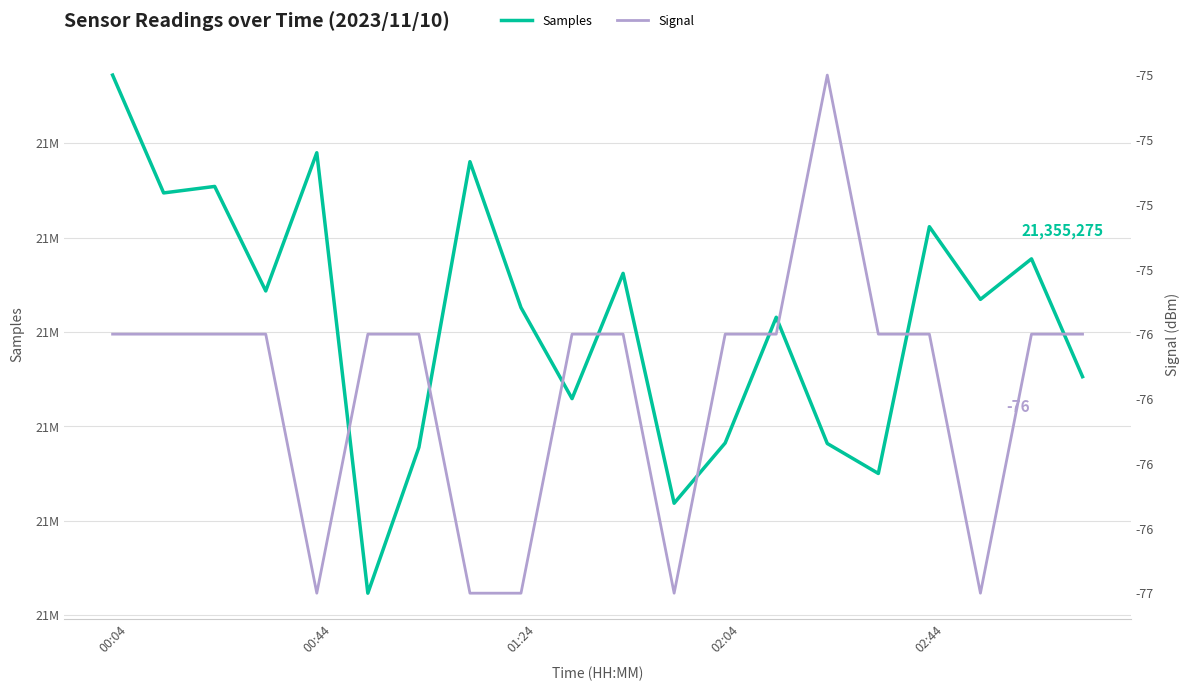

Rank the series by their maximum value, from highest to lowest.

Samples, Signal